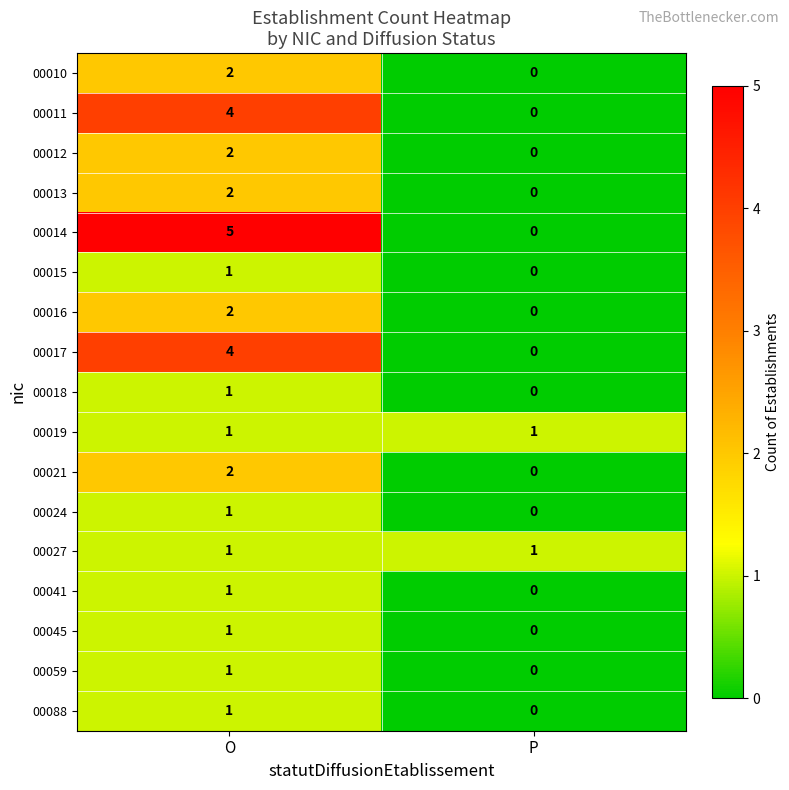

Is it true that 00011 equals 0 at P?

True